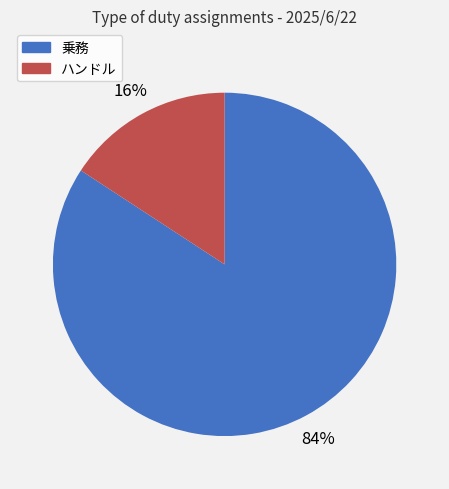

What is the largest slice in the pie chart?

乗務